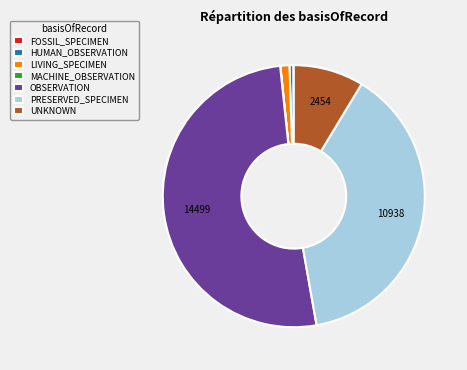

Is OBSERVATION the majority of the pie?

Yes